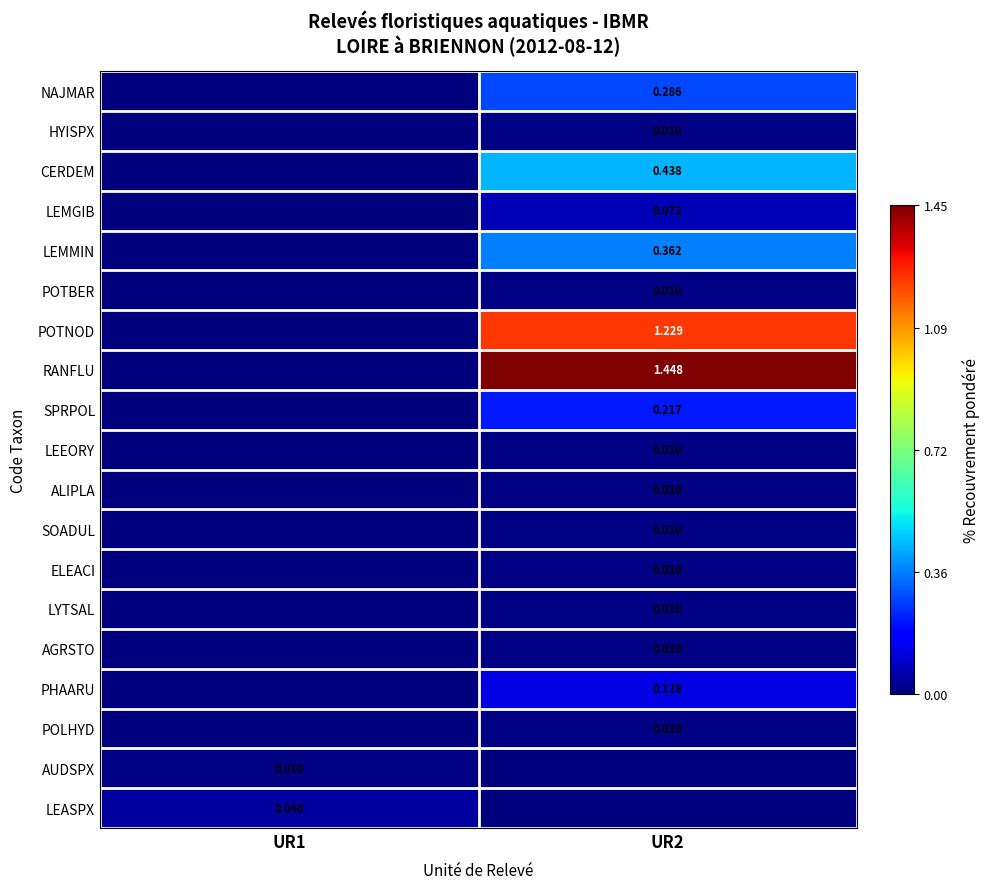

List the series in order of their peak value, highest first.

RANFLU, POTNOD, CERDEM, LEMMIN, NAJMAR, SPRPOL, PHAARU, LEMGIB, LEASPX, HYISPX, POTBER, LEEORY, ALIPLA, SOADUL, ELEACI, LYTSAL, AGRSTO, POLHYD, AUDSPX